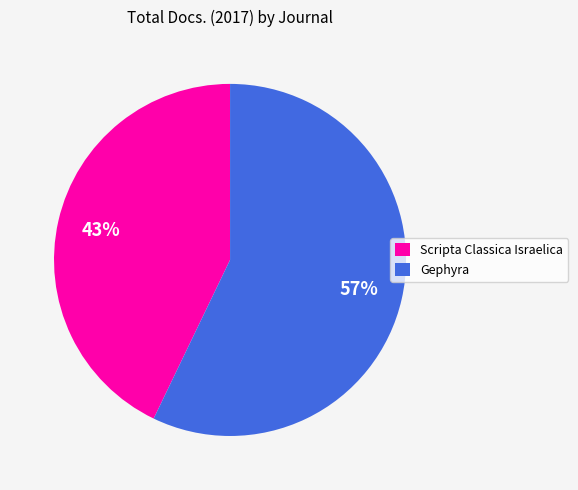

Does Scripta Classica Israelica account for over 50% of the chart?

No